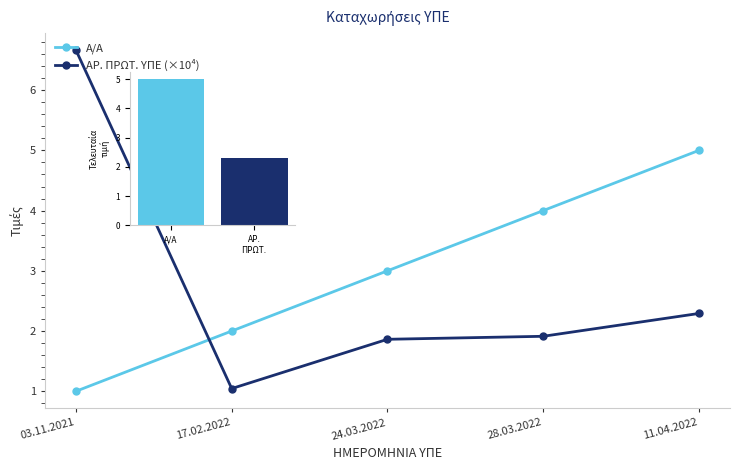

List the series in order of their overall mean, highest first.

Α/Α, ΑΡ. ΠΡΩΤ. ΥΠΕ (×10⁴)